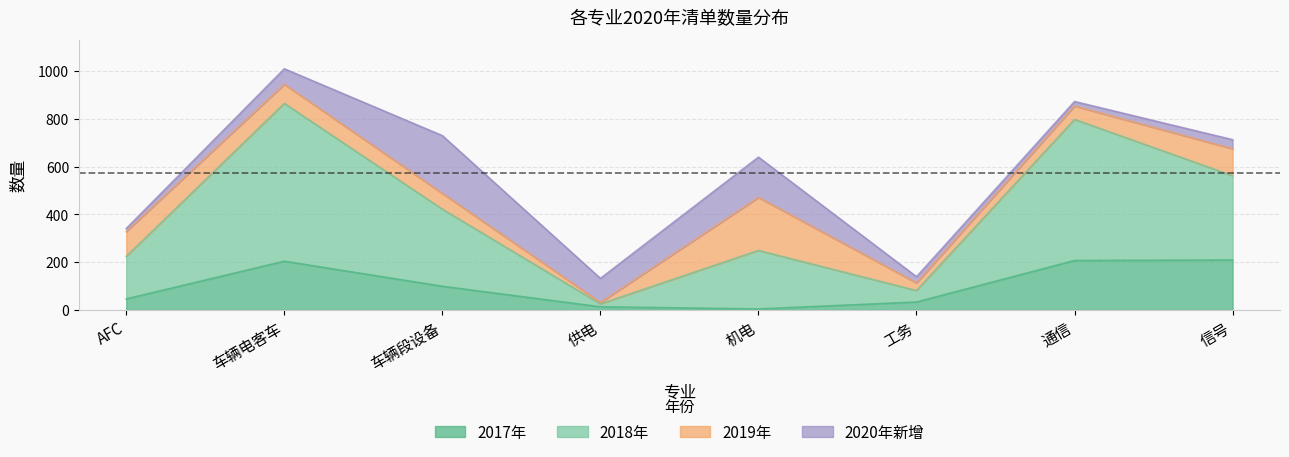

True or false: 2017年 has a value of 204 at 车辆电客车.

True